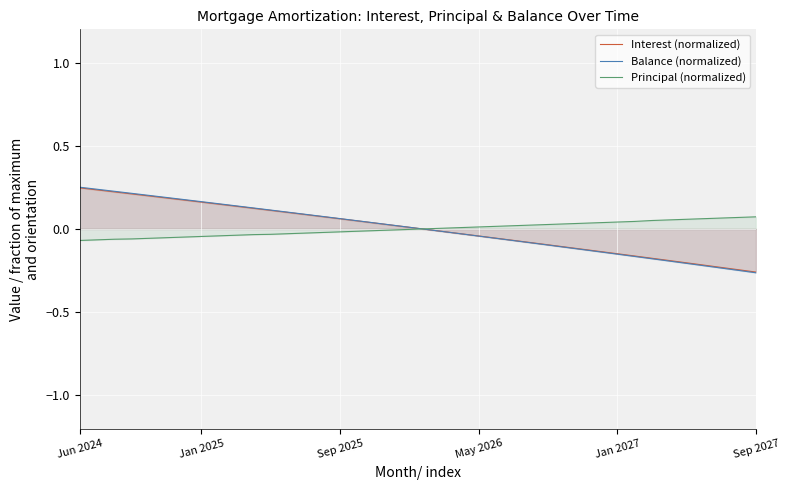

What is the maximum value shown in the chart?

0.3